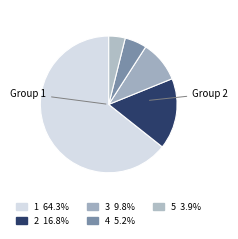

How many slices are in this pie chart?

5